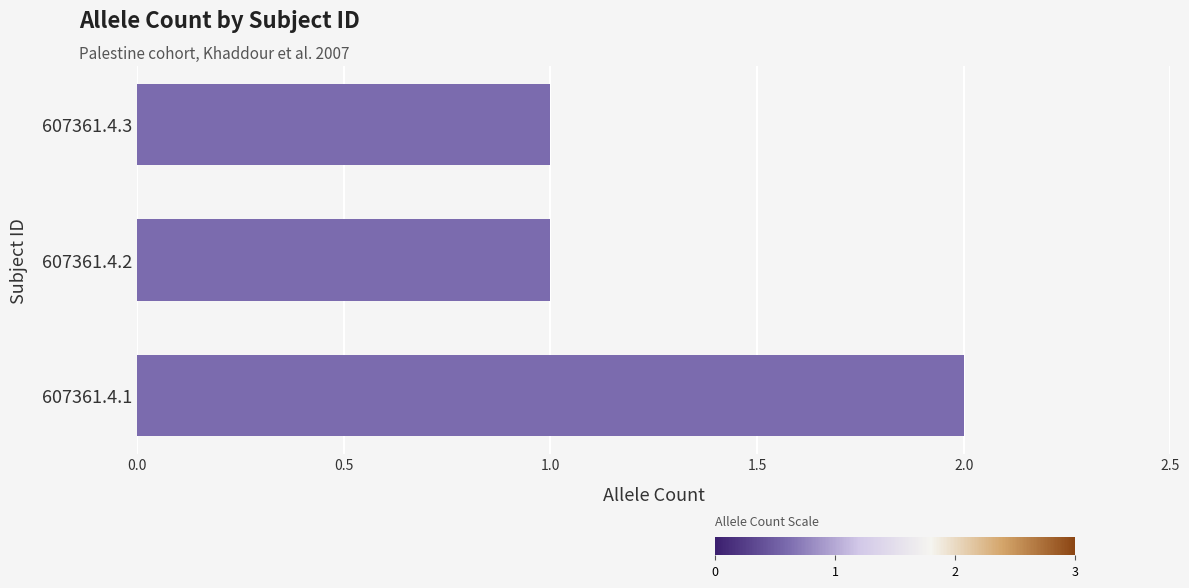

The value at 607361.4.2 is 1. True or false?

True